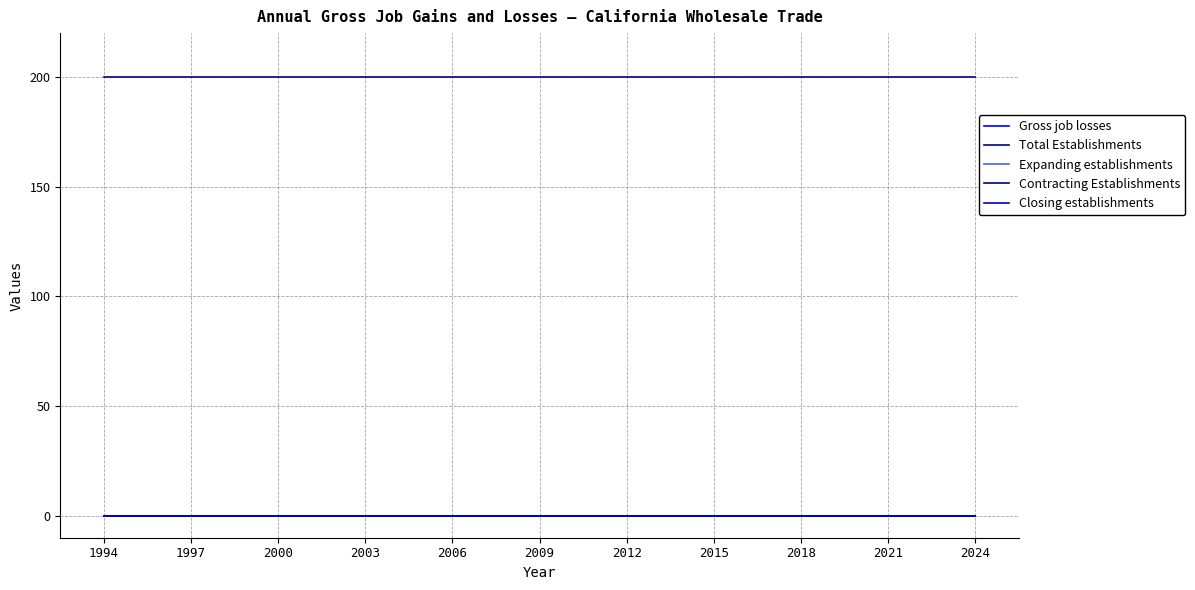

What is the maximum value for Total Establishments?

200